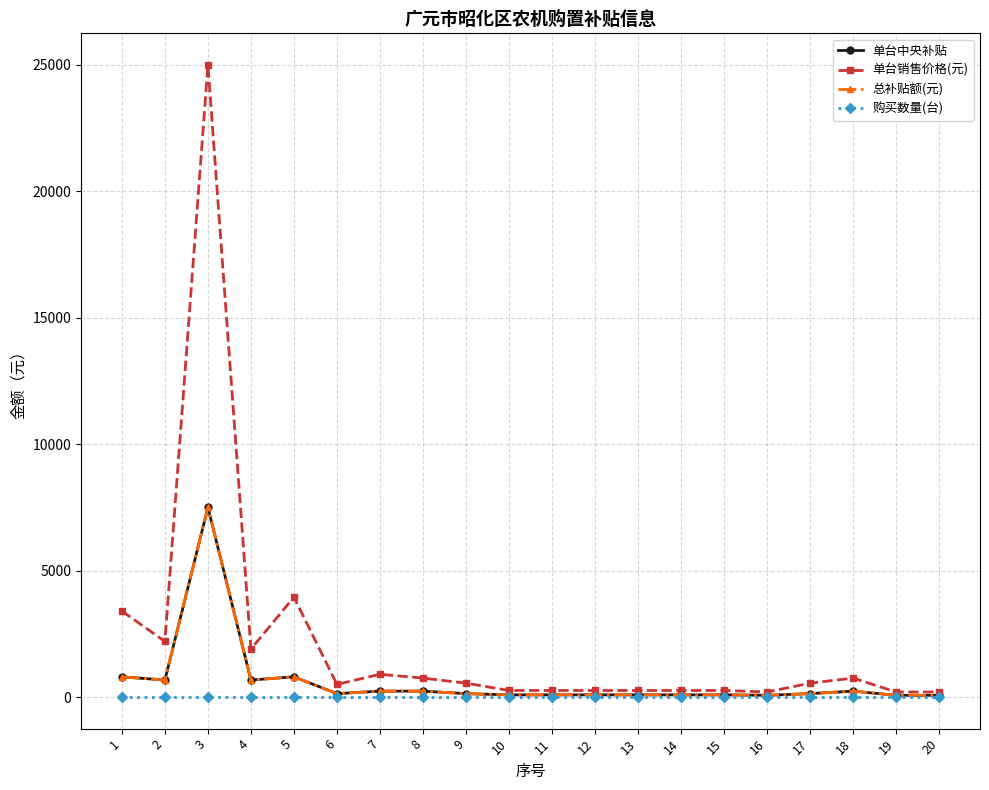

What is the difference between the highest and lowest values at 19?

199